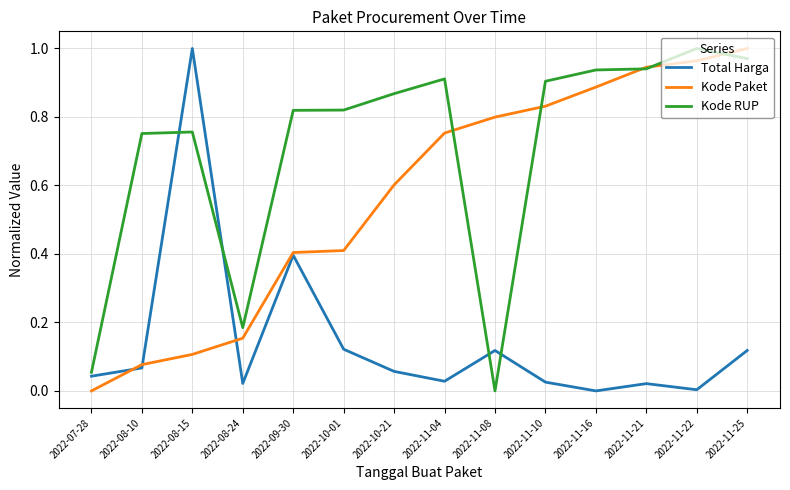

What position from the right is 2022-10-01?

9